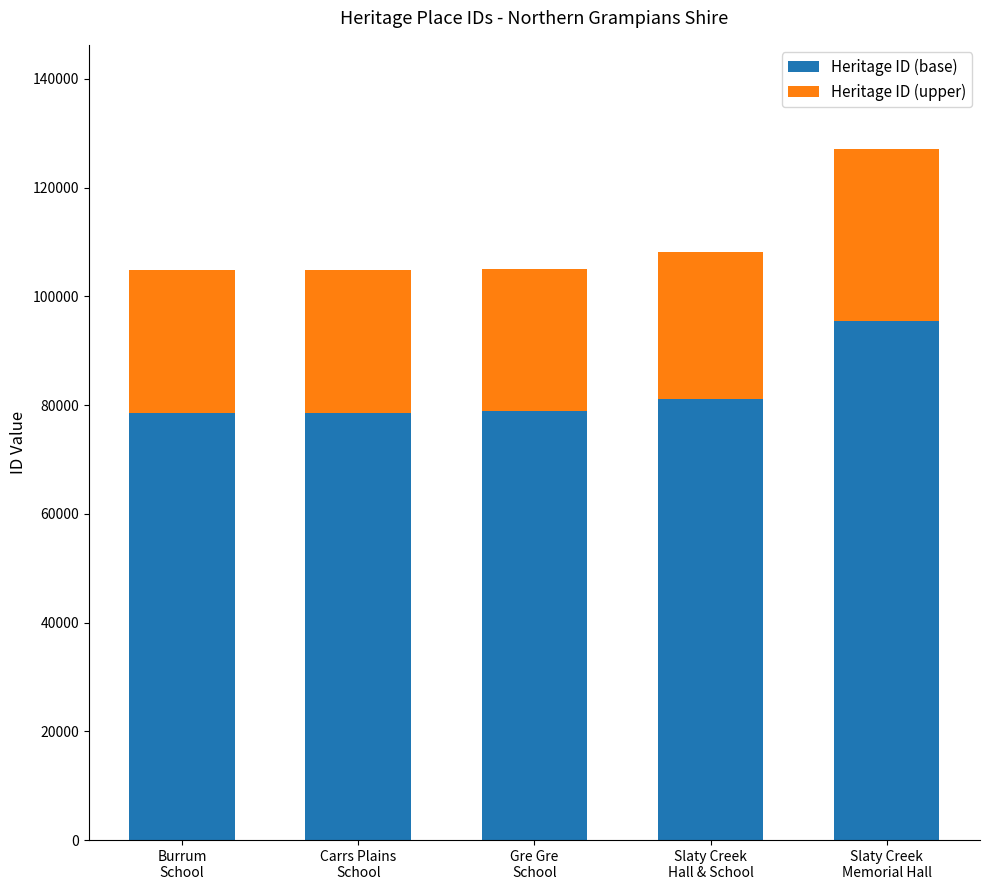

What is the difference between the maximum and minimum values in the Heritage ID (base) series?

16807